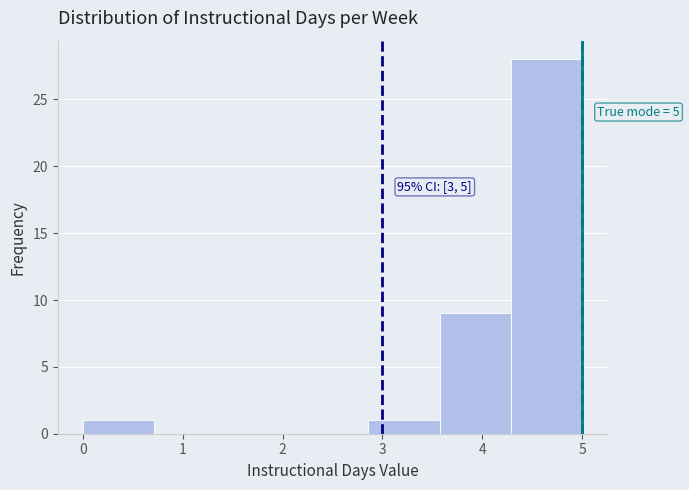

Which range on the x-axis has the tallest bar?

4.3 to 5.0